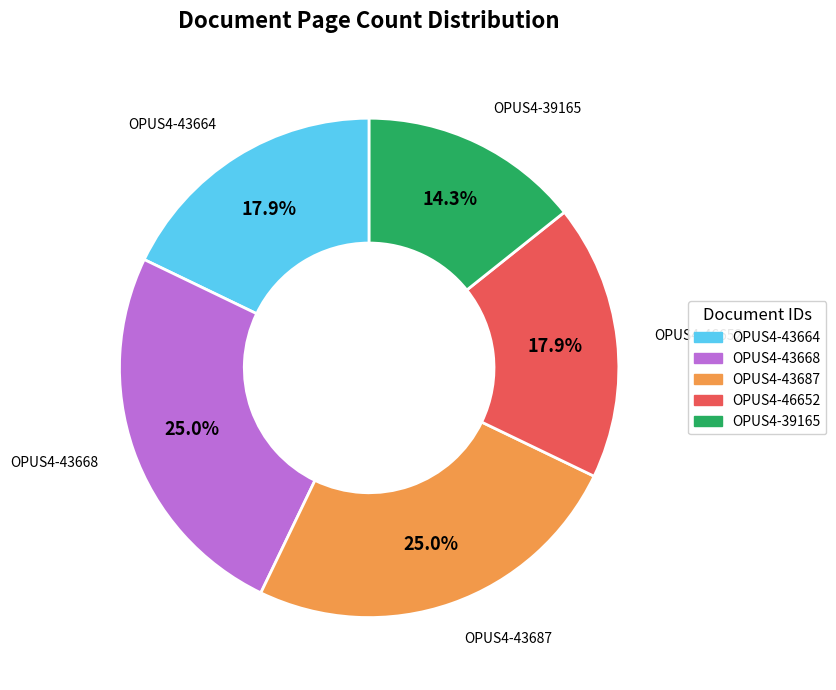

Is there a majority slice in this chart?

No